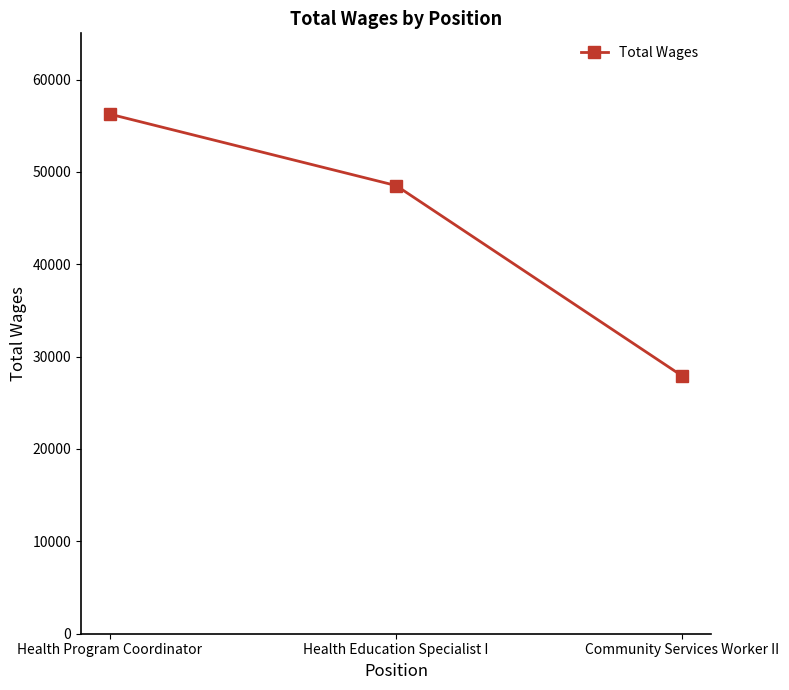

Between Health Education Specialist I and Health Program Coordinator, which is larger?

Health Program Coordinator